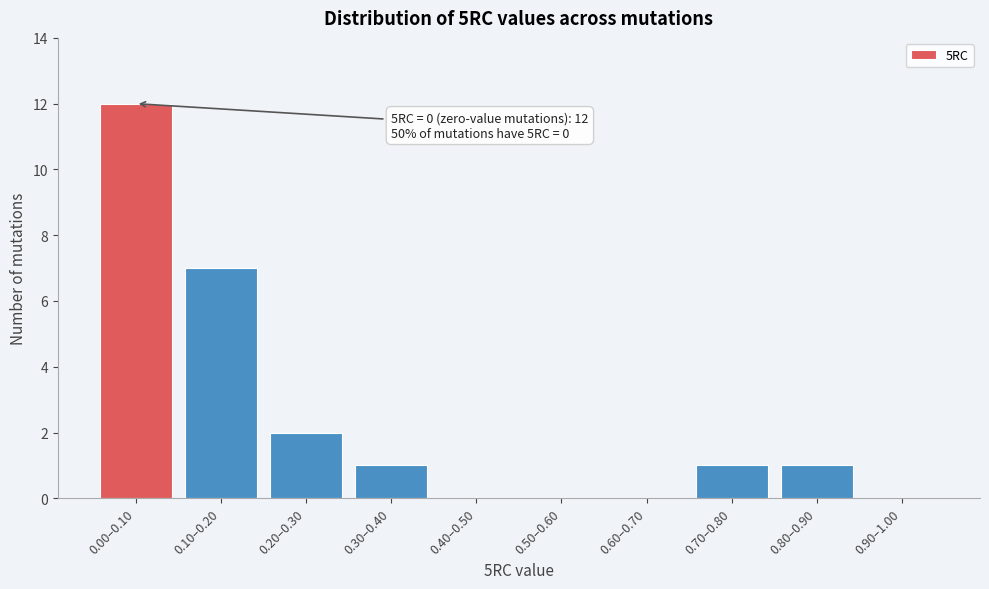

Reading left to right, extract all data points from this chart.

0.00–0.10=12	0.10–0.20=7	0.20–0.30=2	0.30–0.40=1	0.40–0.50=0	0.50–0.60=0	0.60–0.70=0	0.70–0.80=1	0.80–0.90=1	0.90–1.00=0